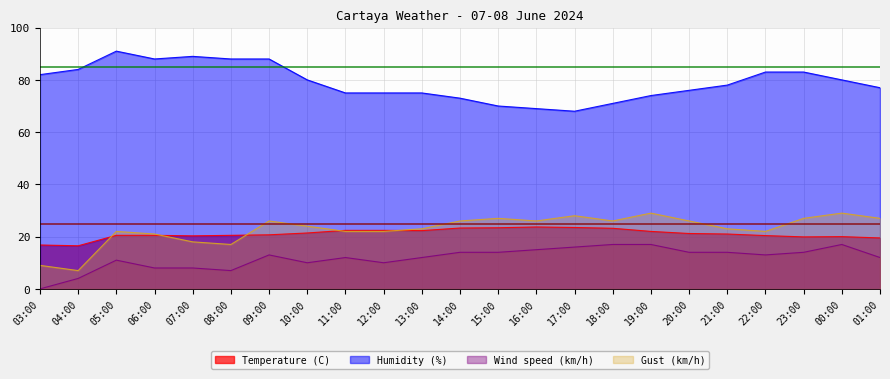

What is the total value across all series at 10:00?

135.4